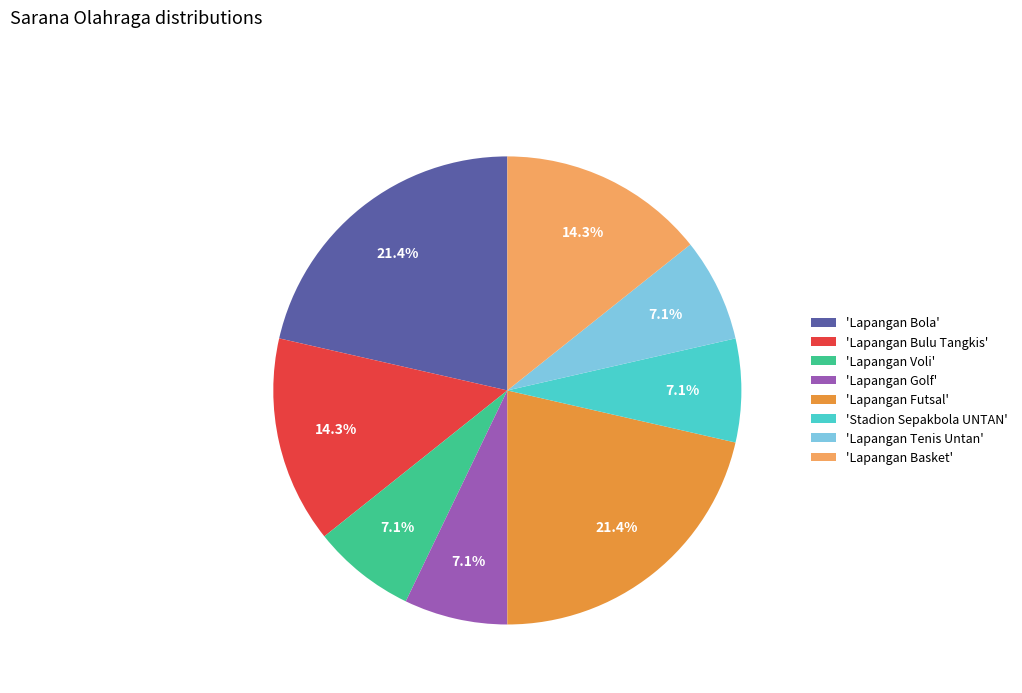

To the nearest percent, what is the difference between the largest and smallest slice percentages?

14%